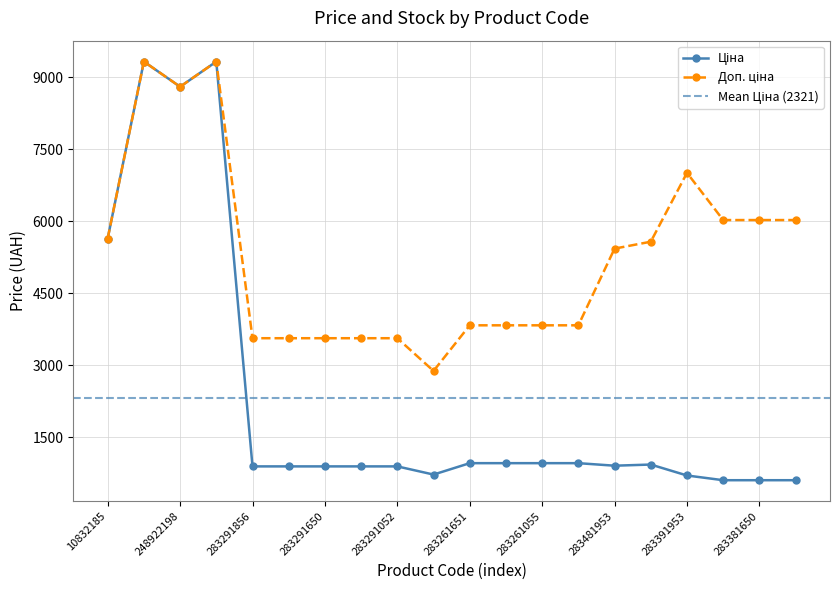

At which label does Ціна reach its peak?

273702193